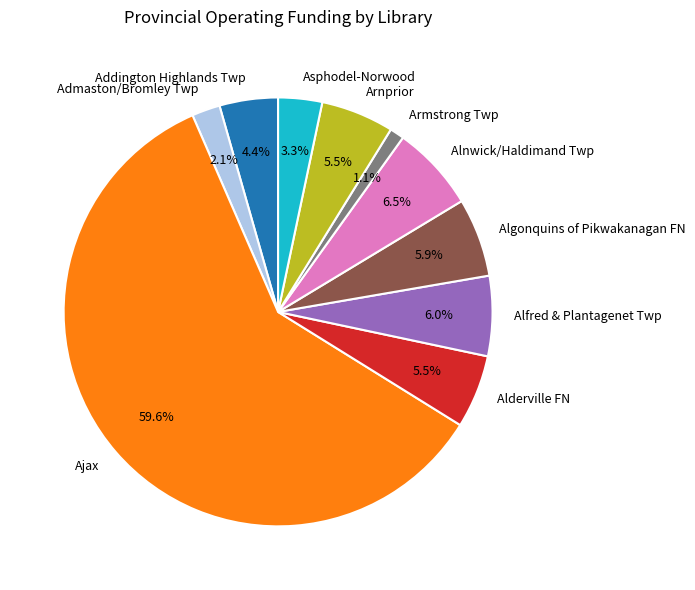

Which slice represents more than half of the pie?

Ajax